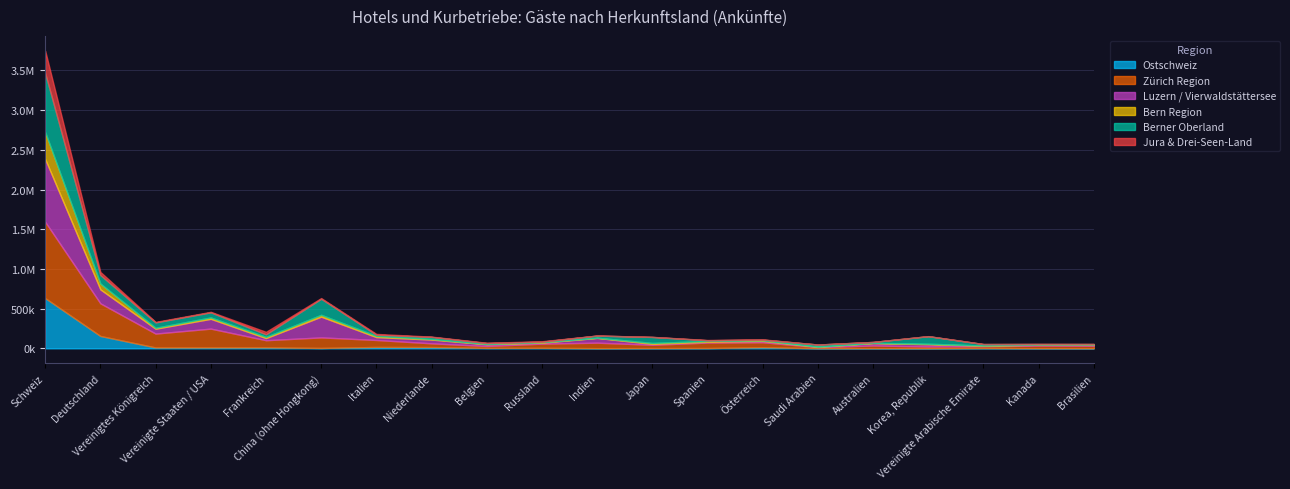

What is the total value across all series at Spanien?

104917